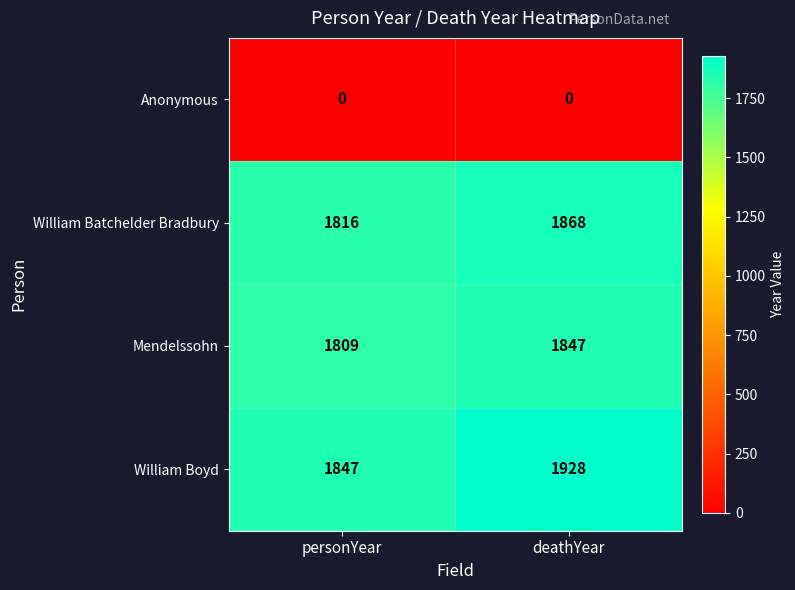

Reading right to left, what are all the values shown in this chart?

Anonymous: deathYear=0	personYear=0
William Batchelder Bradbury: deathYear=1868	personYear=1816
Mendelssohn: deathYear=1847	personYear=1809
William Boyd: deathYear=1928	personYear=1847